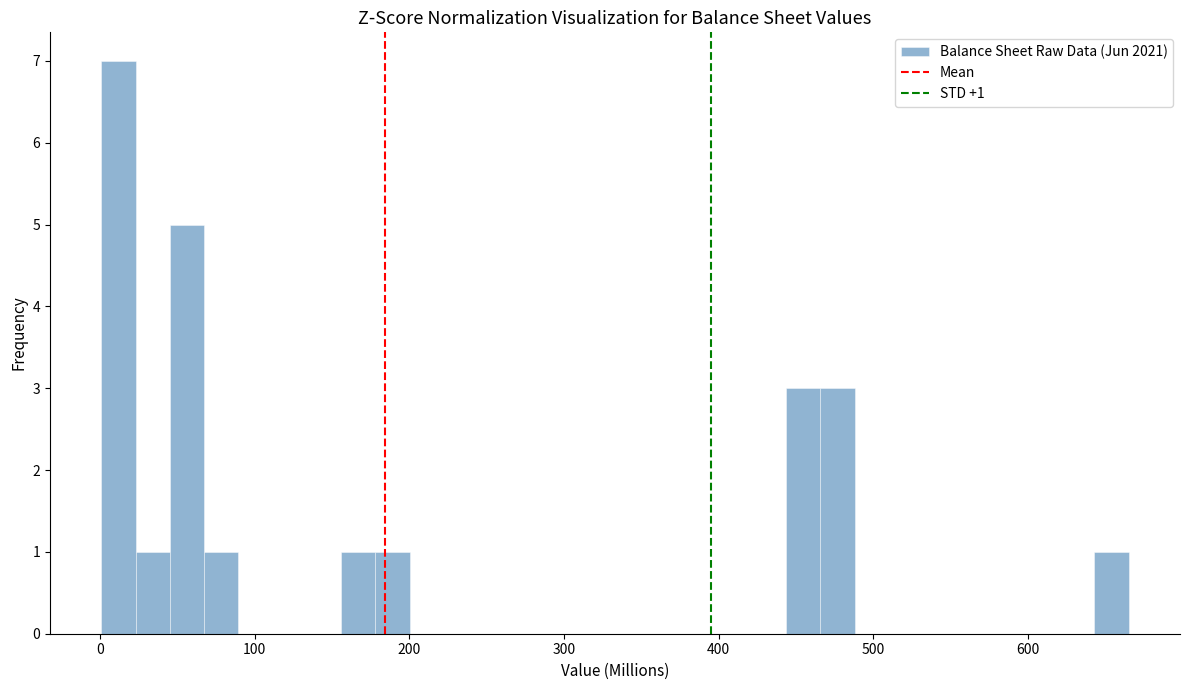

Read against the x-axis, roughly where is the centre of the tallest bar?

10